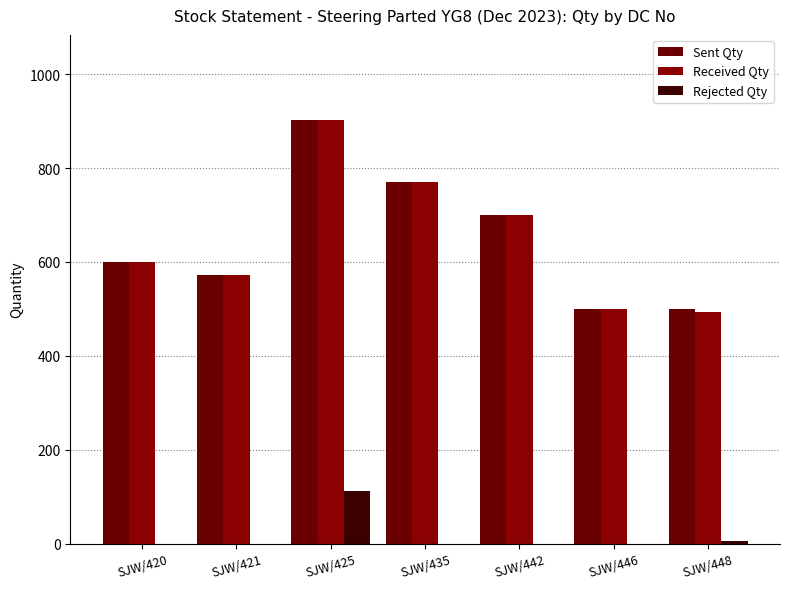

What is the sum of all Sent Qty values?

4545